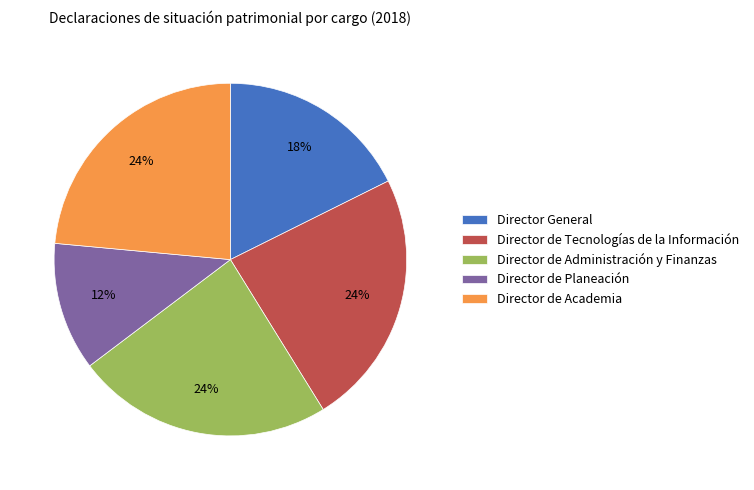

True or false: Director de Tecnologías de la Información accounts for 11% of the total.

False